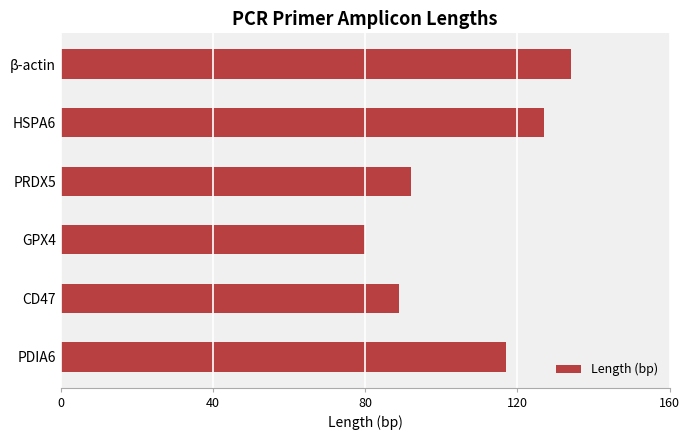

List the labels in order of value, smallest first.

GPX4, CD47, PRDX5, PDIA6, HSPA6, β-actin